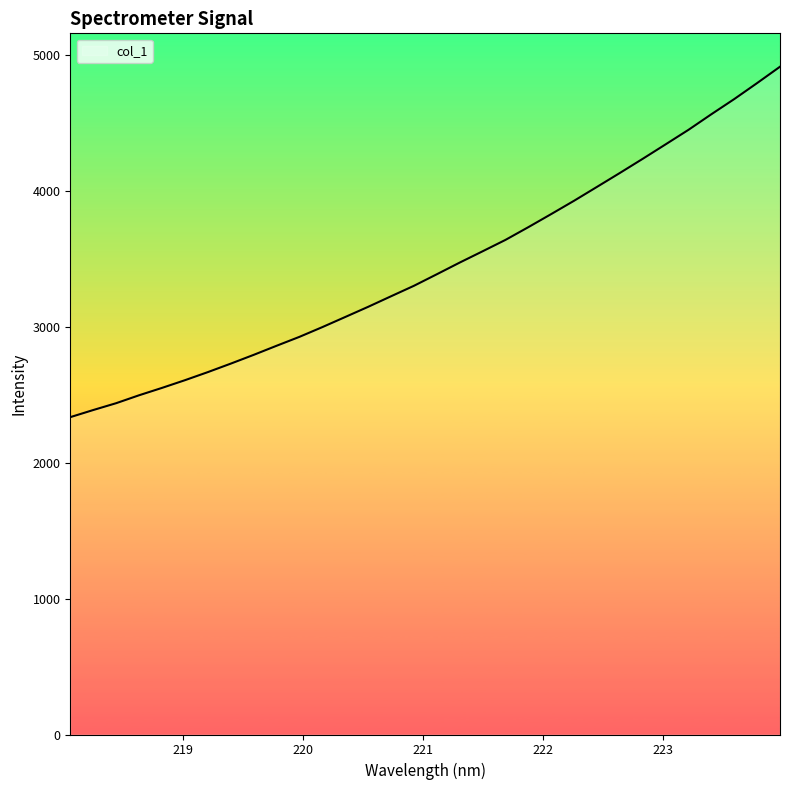

How many series are shown in this chart?

1